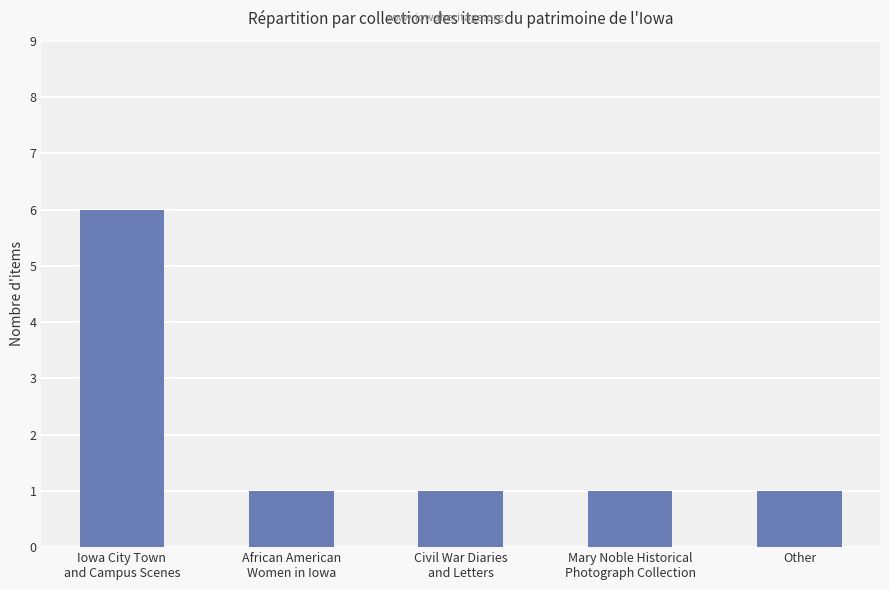

Are the bars horizontal?

No